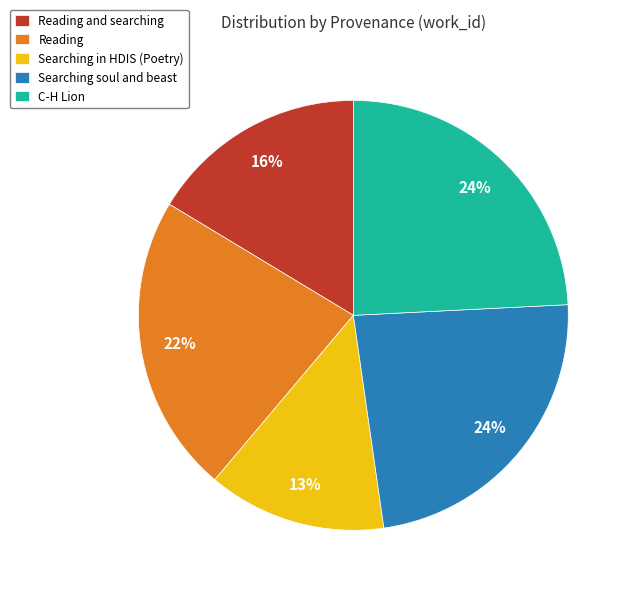

Is it true that Searching soul and beast is 24% of the pie?

True